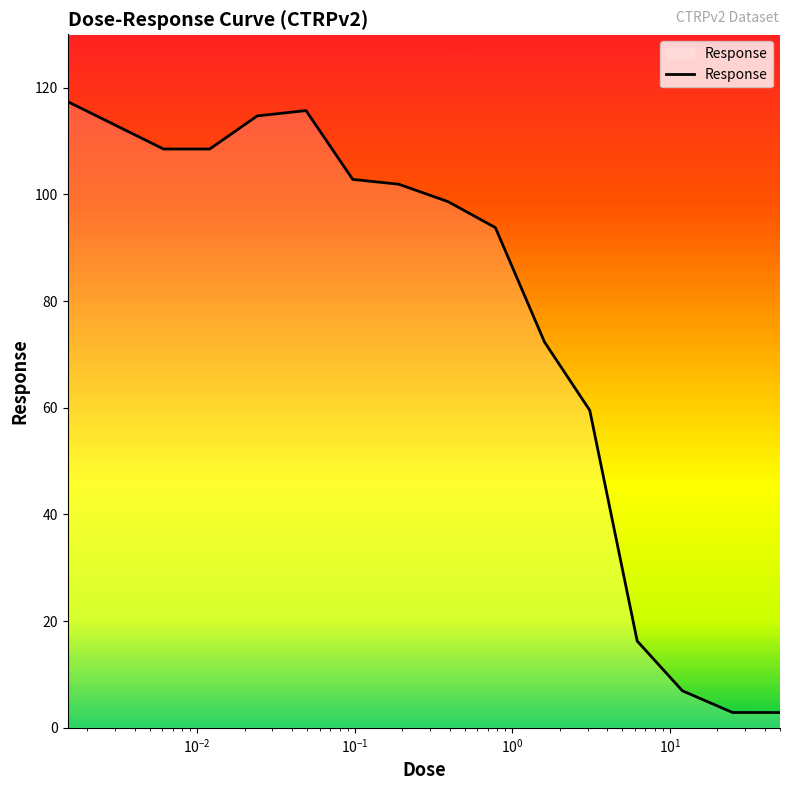

What is the difference between the maximum and minimum values?

114.5